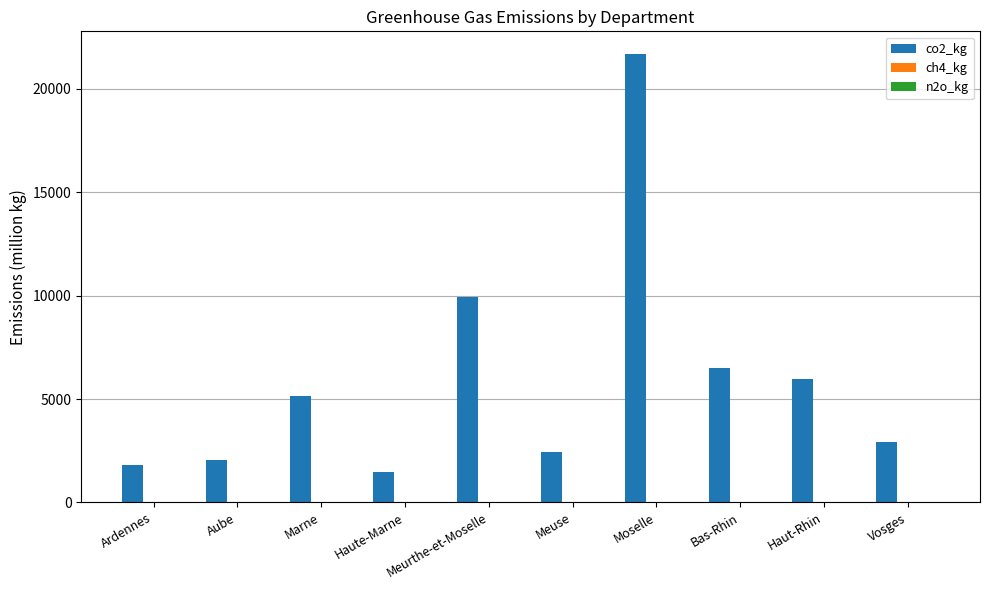

What is the spread (max minus min) of values at Vosges?

2898.7